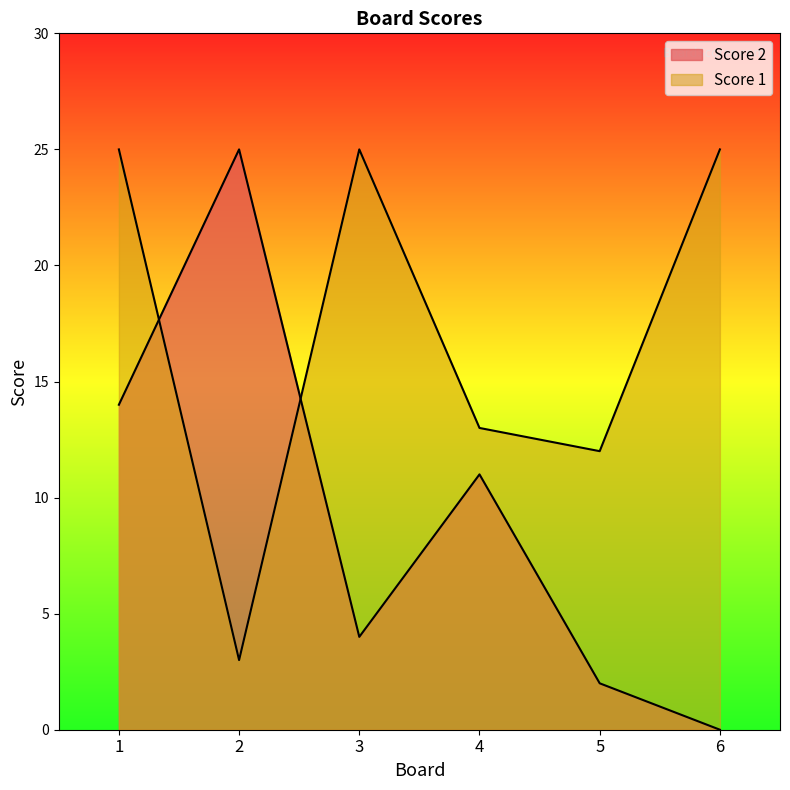

Rank the series at 6 from lowest to highest value.

Score 2, Score 1